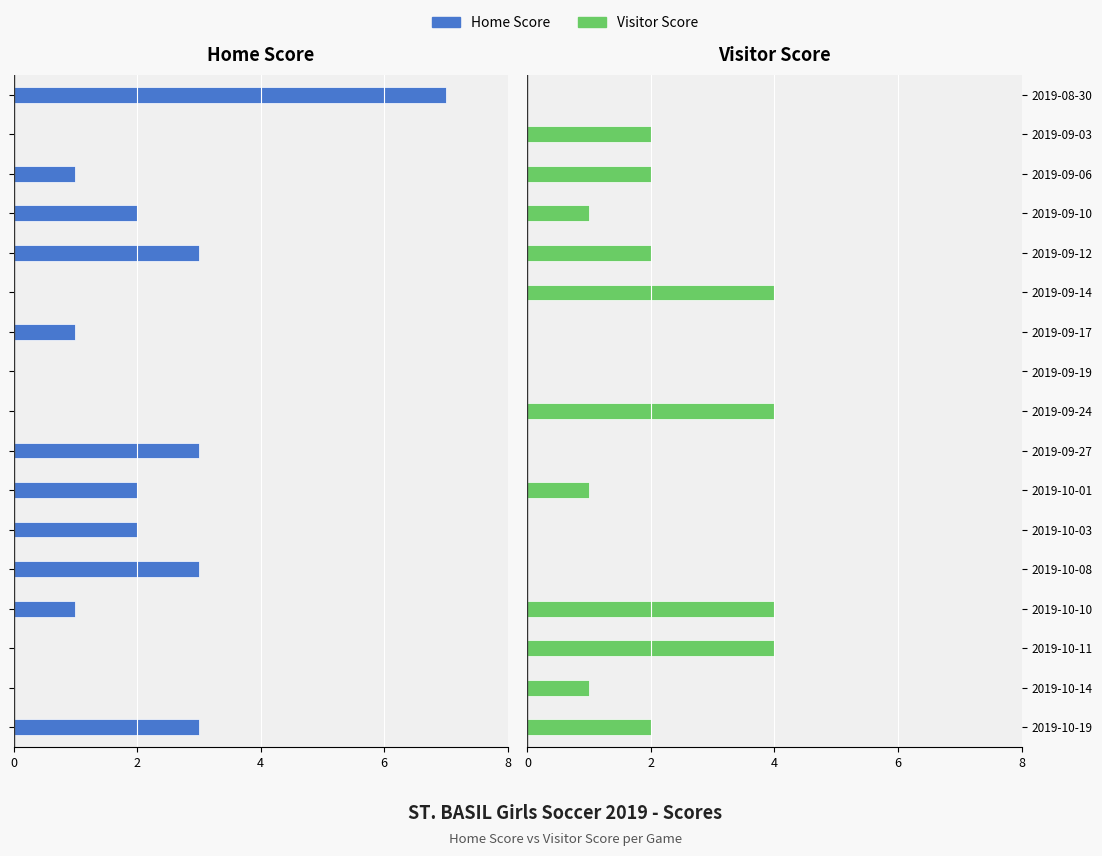

How many values in the Visitor Score series are below 1?

6